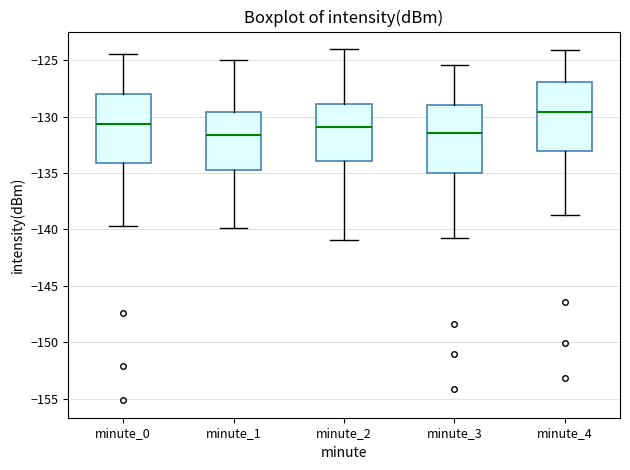

Reading left to right, read every box against the y-axis: the position of its median line, the range the box covers, and the ends of its whiskers. The values are not printed on the chart, so give them approximately, as read against the axis.

minute_0: median -130.5, box -134.0 to -128.0, whiskers -139.5 to -124.5
minute_1: median -131.5, box -135.0 to -129.5, whiskers -140.0 to -125.0
minute_2: median -131.0, box -134.0 to -129.0, whiskers -141.0 to -124.0
minute_3: median -131.5, box -135.0 to -129.0, whiskers -140.5 to -125.5
minute_4: median -129.5, box -133.0 to -127.0, whiskers -138.5 to -124.0